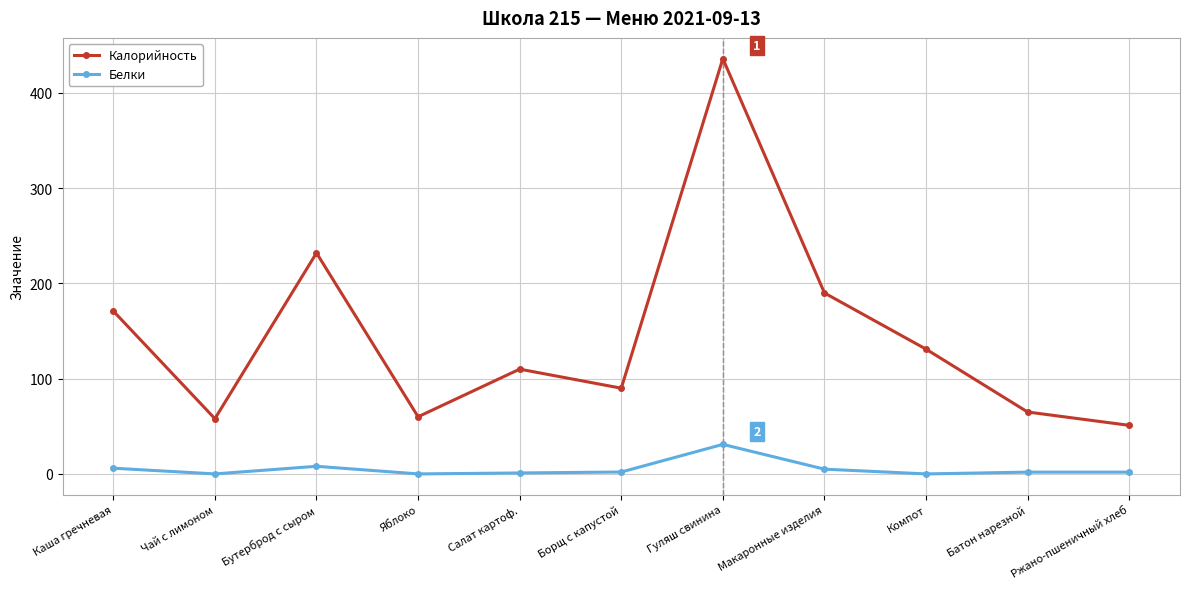

What is the total value across all series at Борщ с капустой?

92.0